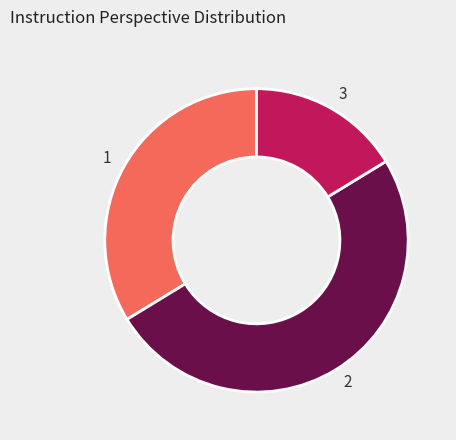

Is the sum of 1 and 2 greater than half?

Yes